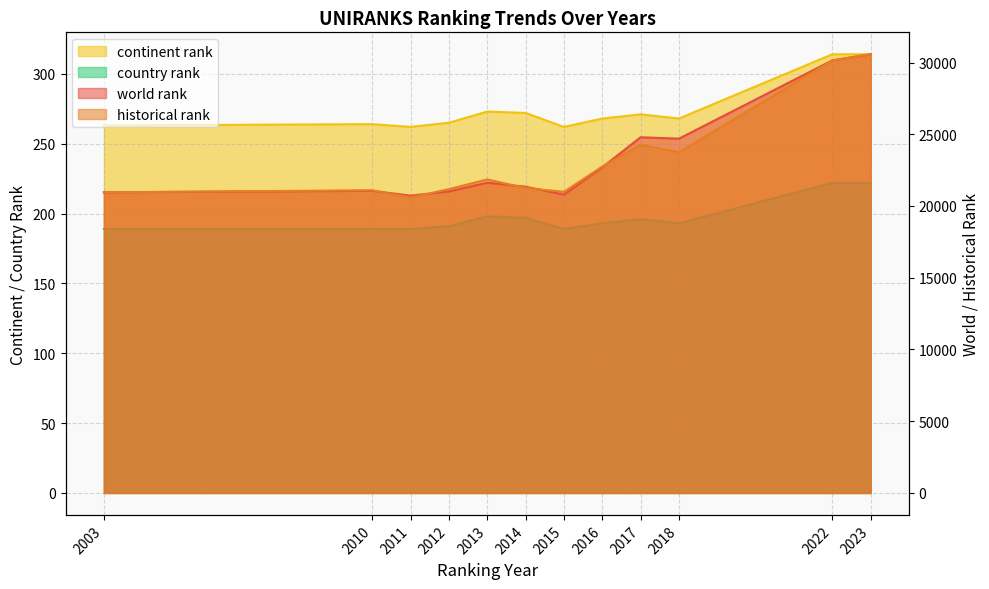

How many data points in country rank are above 193?

5